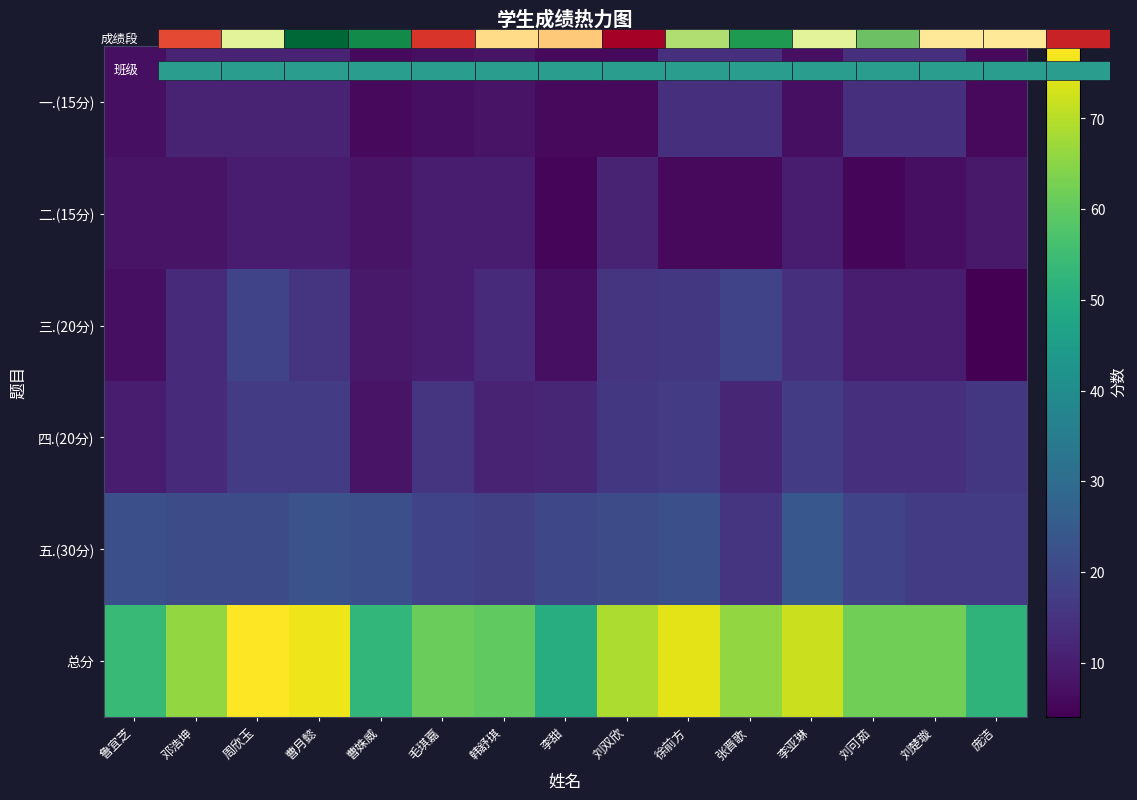

Which series has the largest total across all categories?

总分